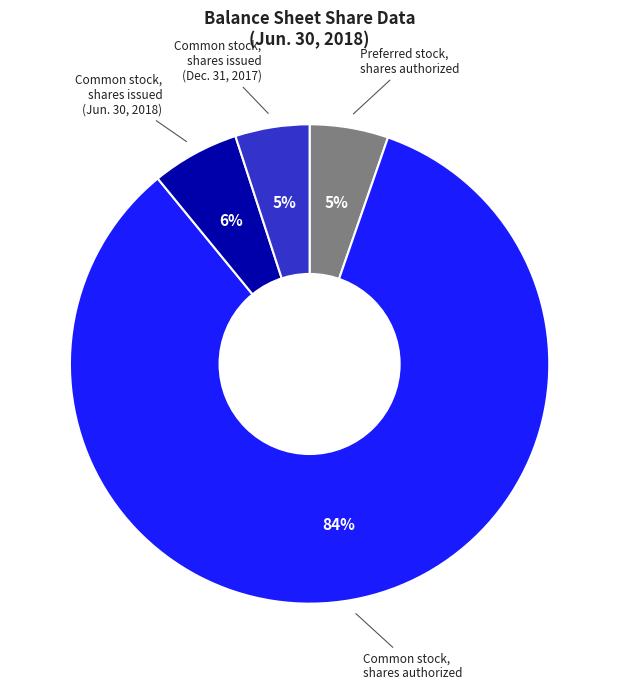

What is the majority slice?

Common stock, shares authorized